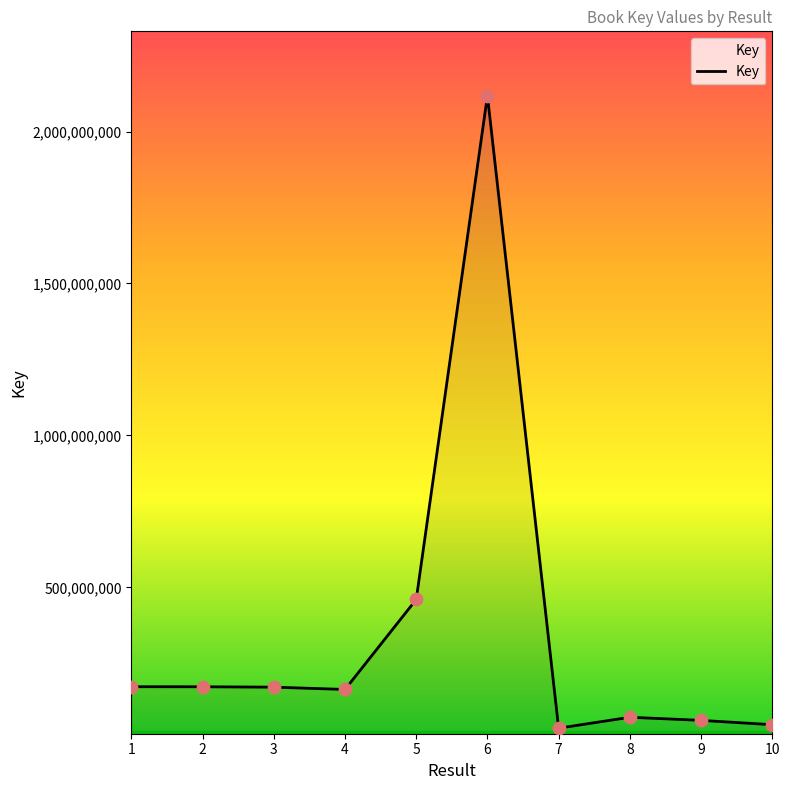

Approximately how many times larger is the value at 6 compared to 5?

4.6